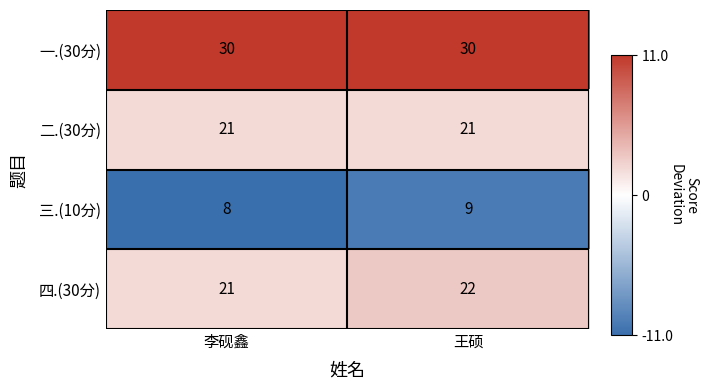

The value of 三.(10分) at 李砚鑫 is 4. True or false?

False